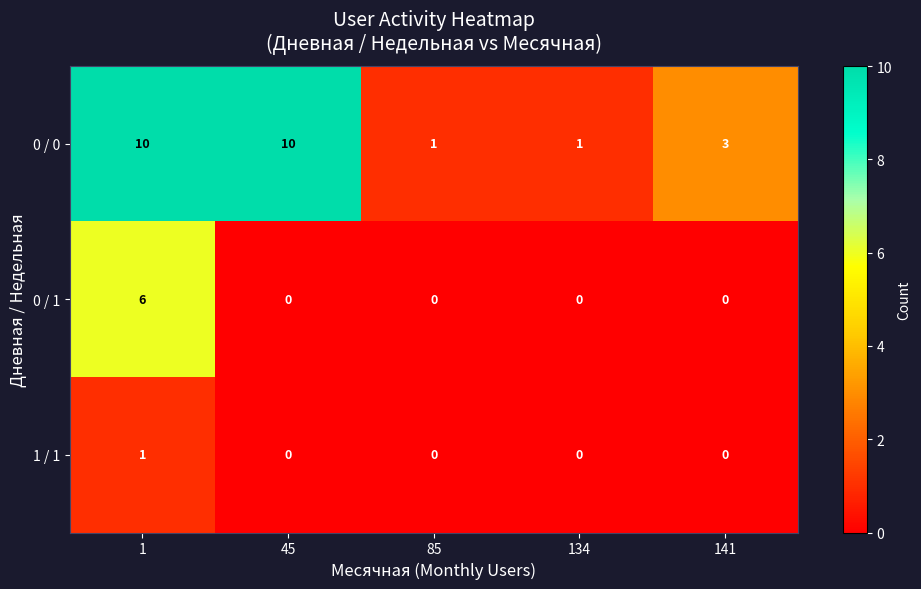

Which series has the largest total across all categories?

0 / 0